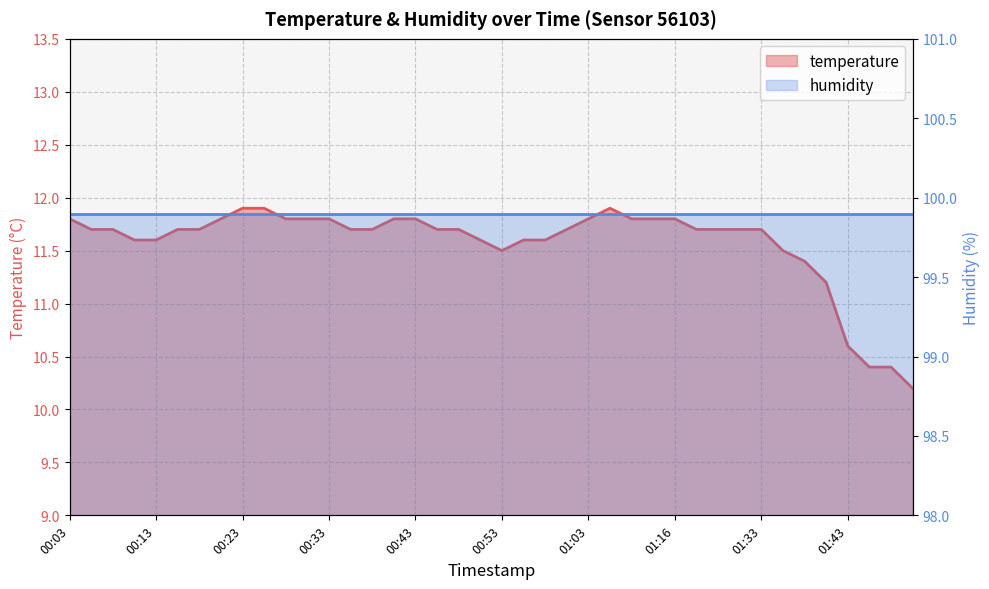

Rank the categories by value from highest to lowest.

00:23, 00:26, 01:08, 00:03, 00:20, 00:28, 00:30, 00:33, 00:40, 00:43, 01:03, 01:11, 01:13, 01:16, 00:05, 00:08, 00:15, 00:18, 00:35, 00:38, 00:45, 00:48, 01:00, 01:22, 01:28, 01:30, 01:33, 00:10, 00:13, 00:50, 00:55, 00:58, 00:53, 01:35, 01:38, 01:40, 01:43, 01:45, 01:51, 01:54